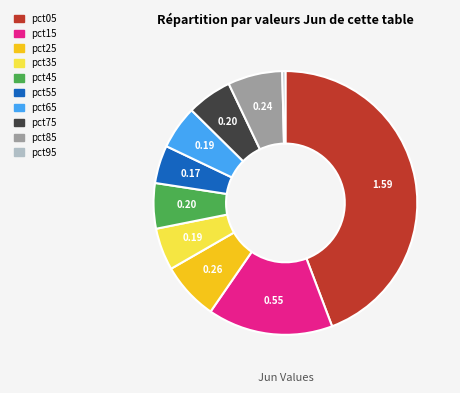

Does pct15 account for over 50% of the chart?

No